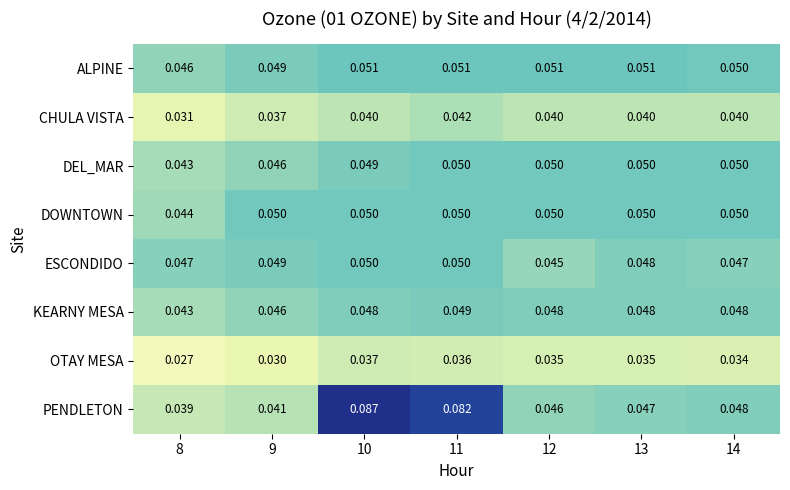

At which category does the chart reach its peak across all series?

10